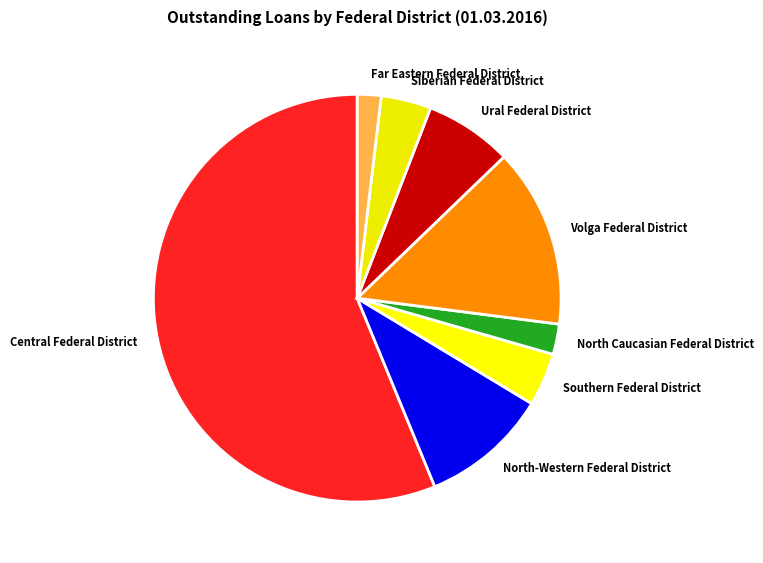

Is there any slice that represents more than half of the pie?

Yes